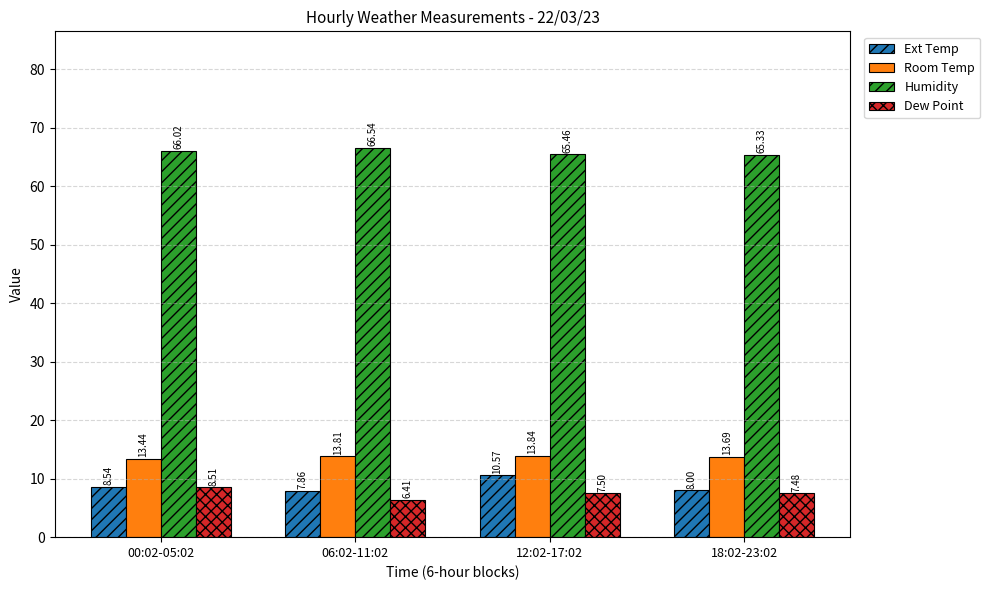

Which series has the largest total across all categories?

Humidity